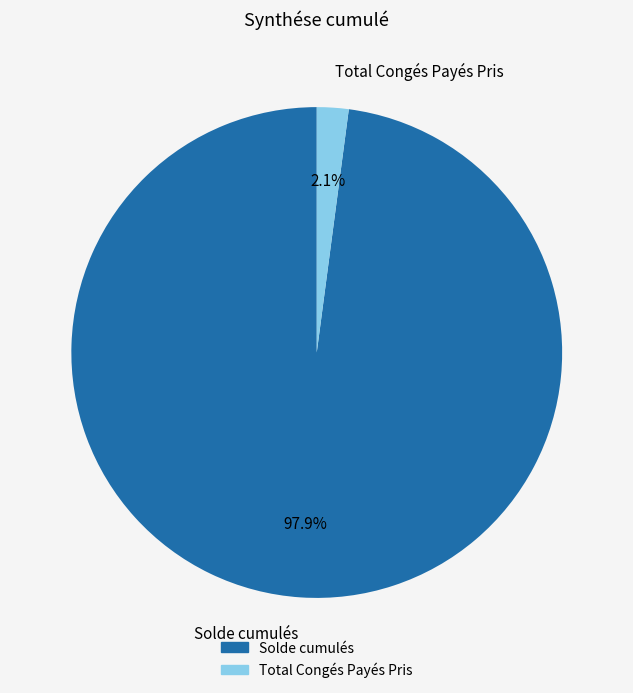

To the nearest percent, what percentage of the pie is Solde cumulés?

98%